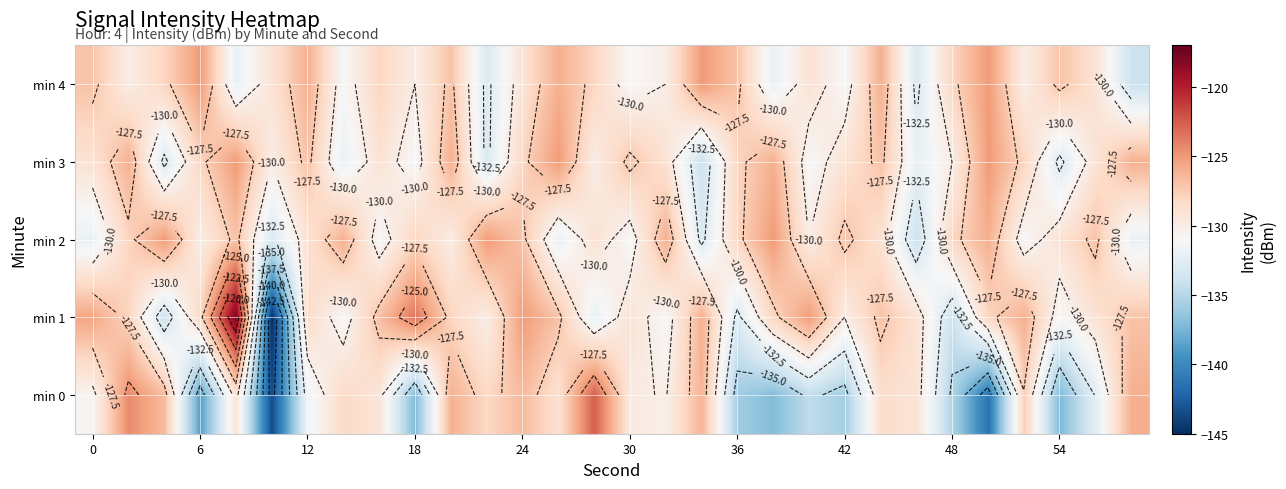

What is the difference between the maximum and minimum values in the min 0 series?

20.9